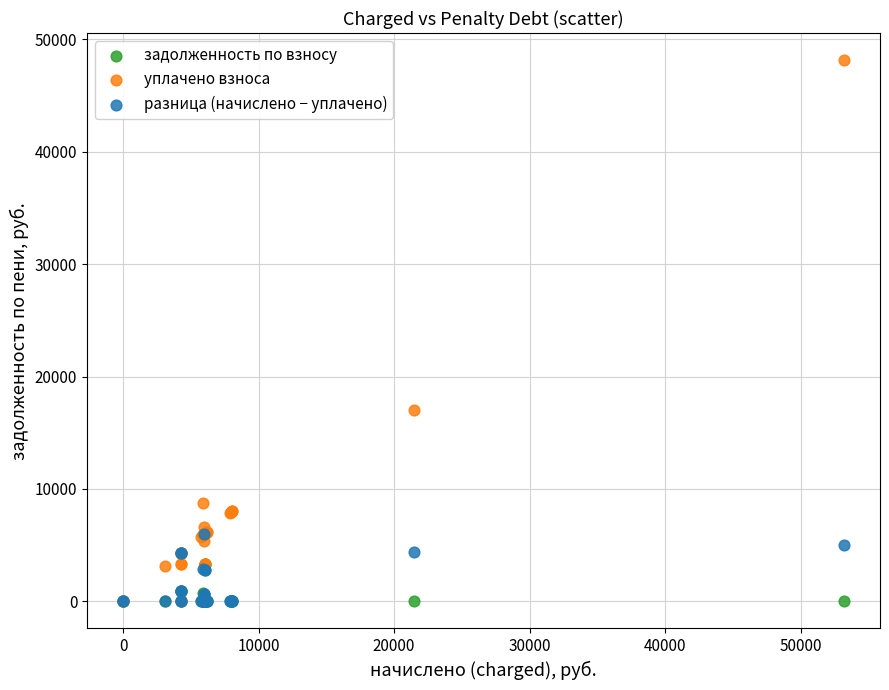

Across all series, what Y value is closest to 24076?

17038.1